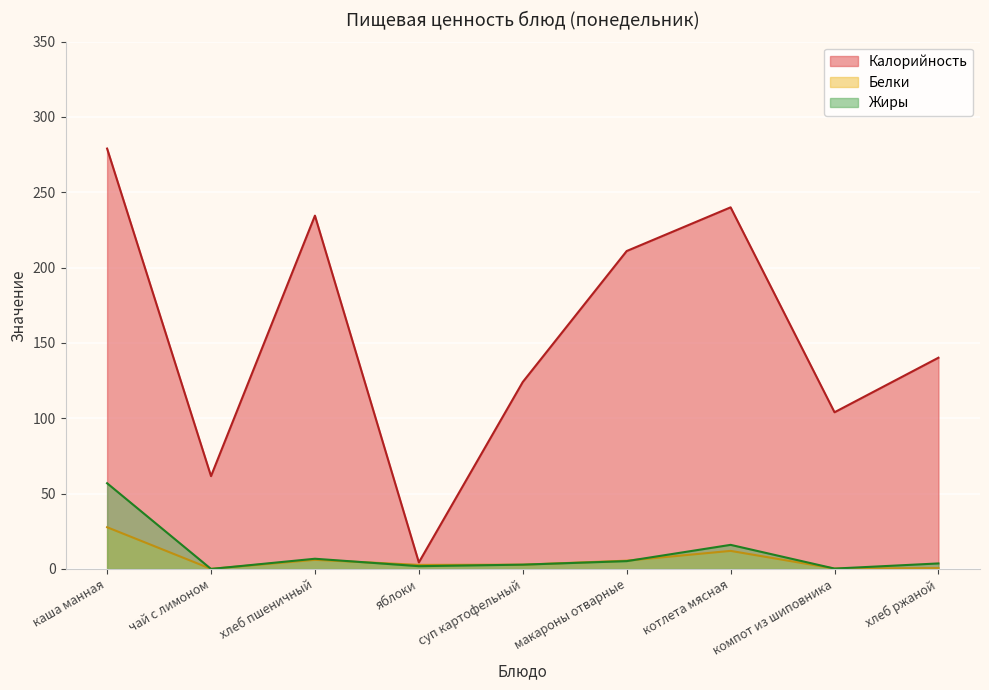

Does the chart display data point markers on the line(s)?

No